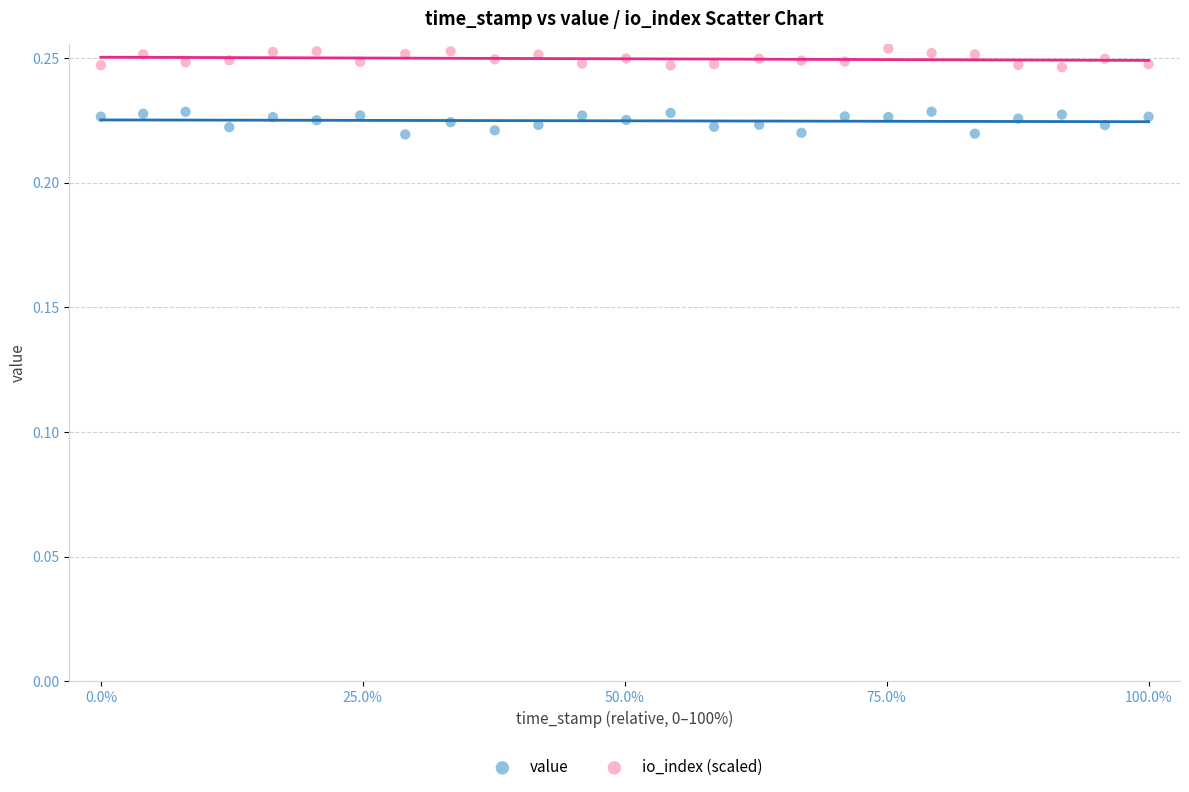

What are all the series names shown in the legend?

value, io_index (scaled)